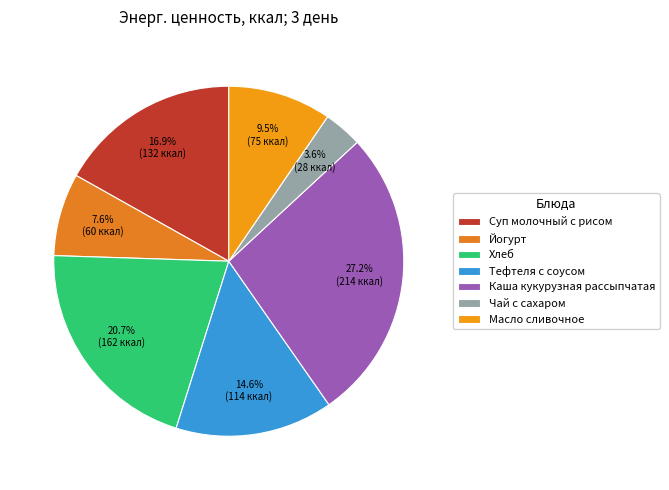

What is the smallest slice in the pie chart?

Чай с сахаром